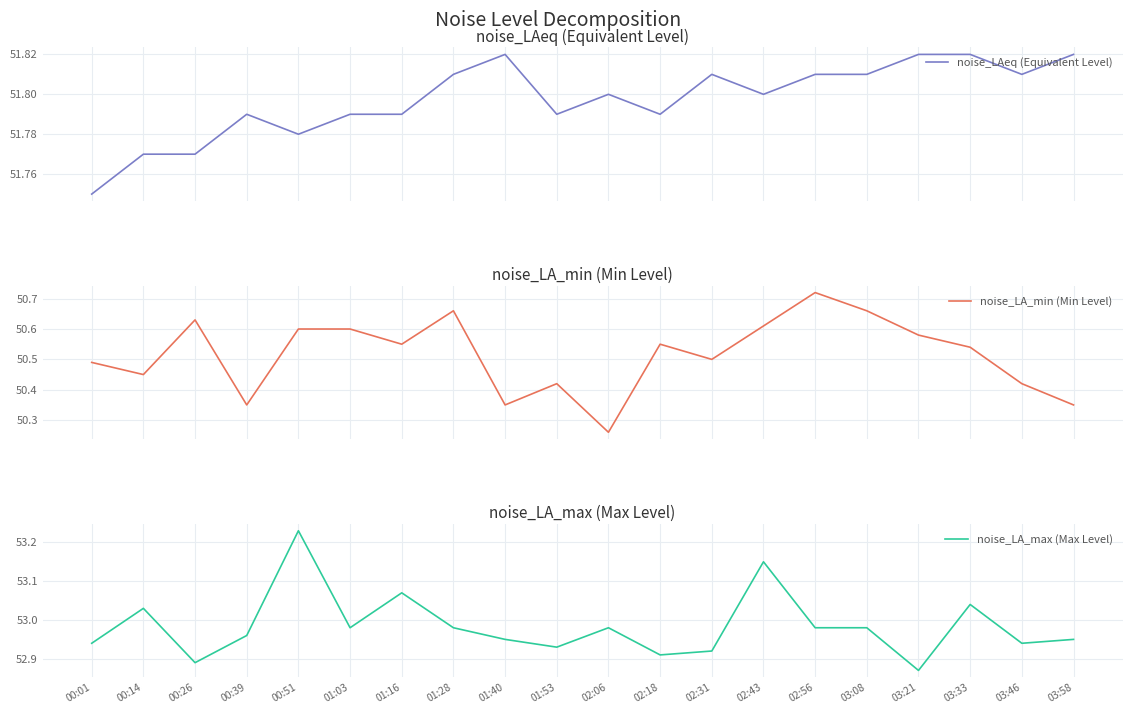

True or false: noise_LAeq (Equivalent Level) has more than 2 points higher than both neighbors.

True